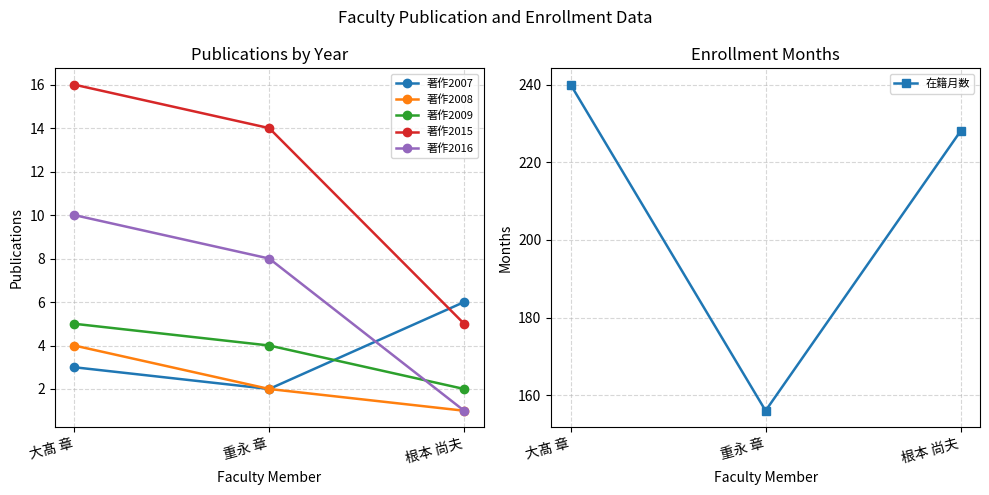

Read the 著作2007 value at 重永 章.

2